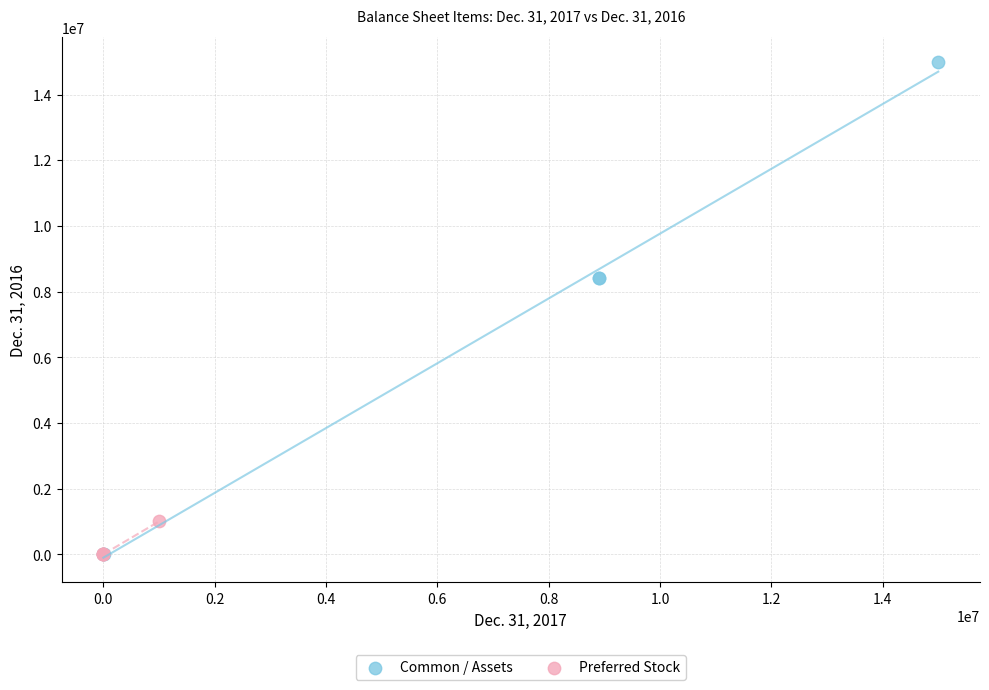

Which series has the largest Y range (max minus min)?

Common / Assets